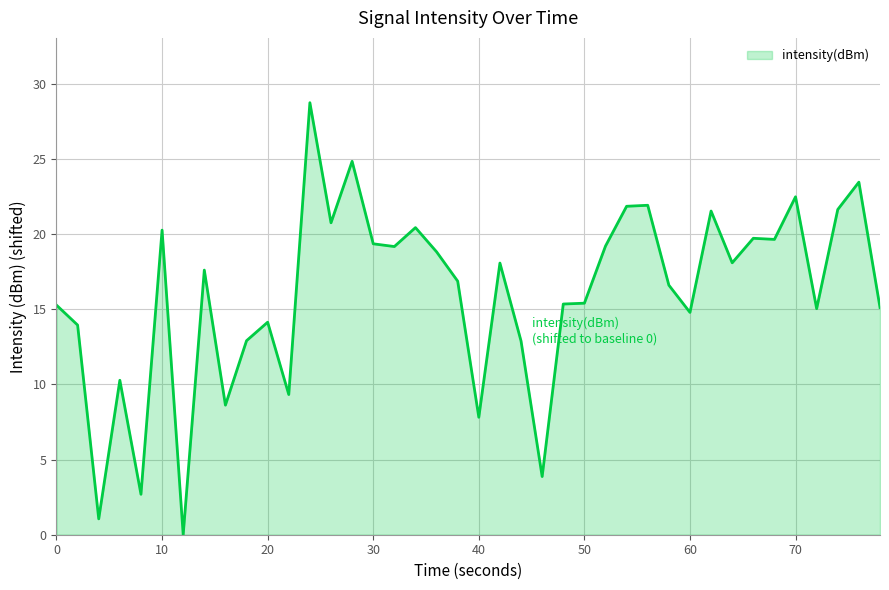

What is the greatest value displayed?

28.8